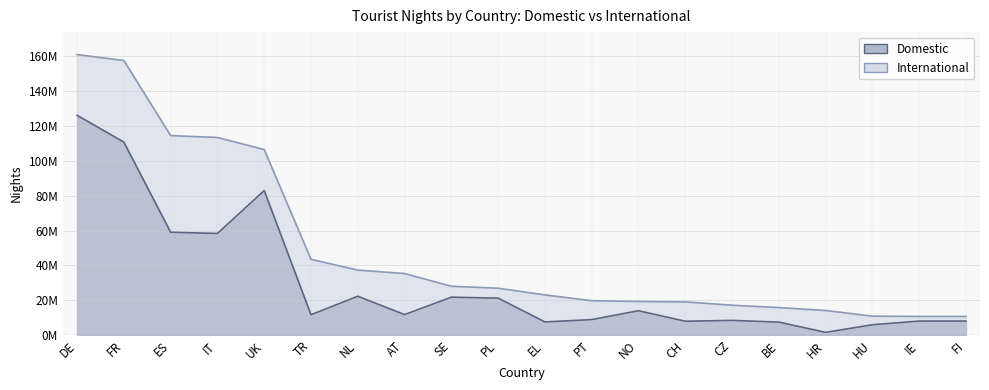

What is the maximum value shown in the chart?

126062735